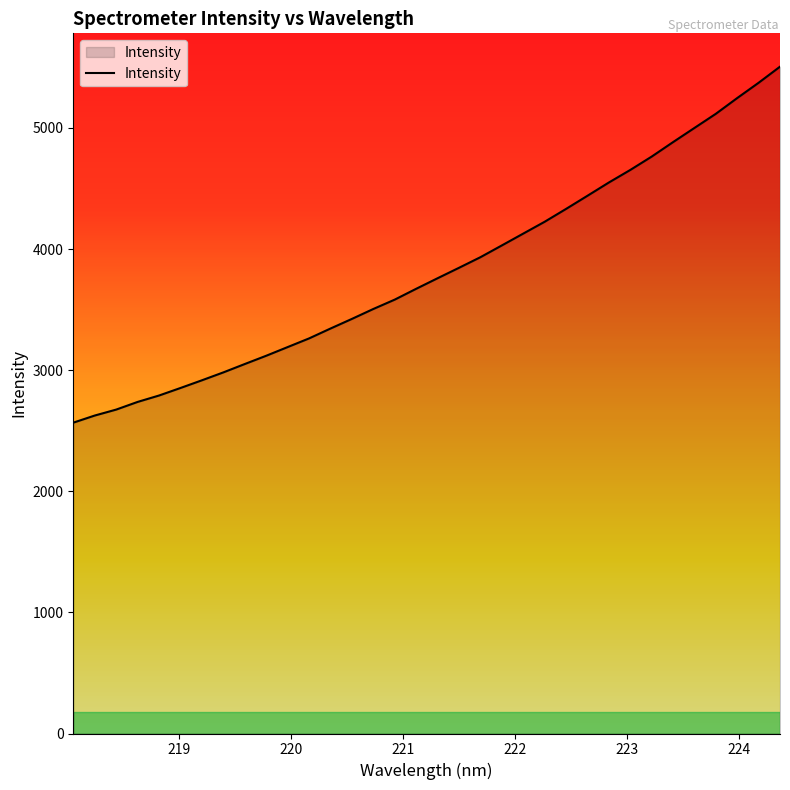

What is the maximum value shown in the chart?

5506.0